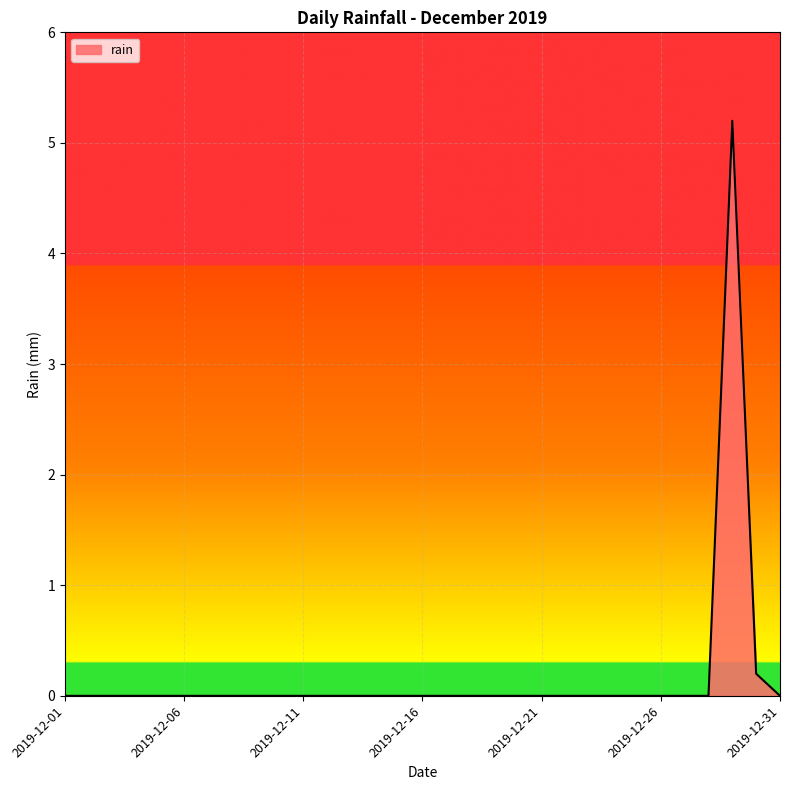

What is the difference between the maximum and minimum values?

5.2